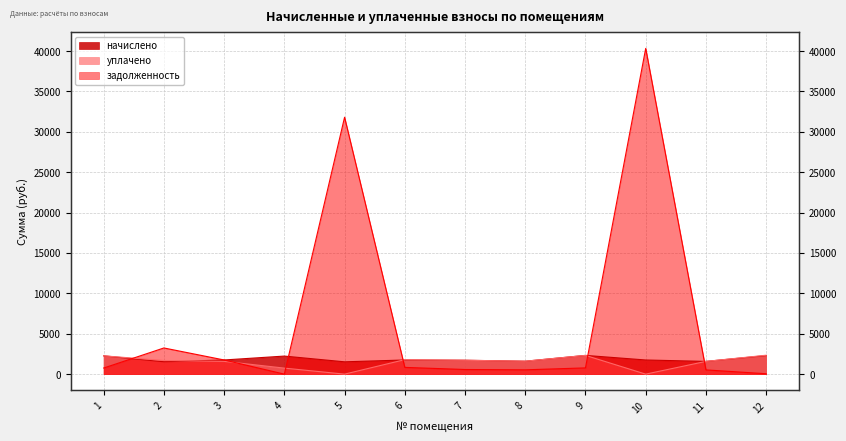

How many values in the уплачено series are below 1689?

6